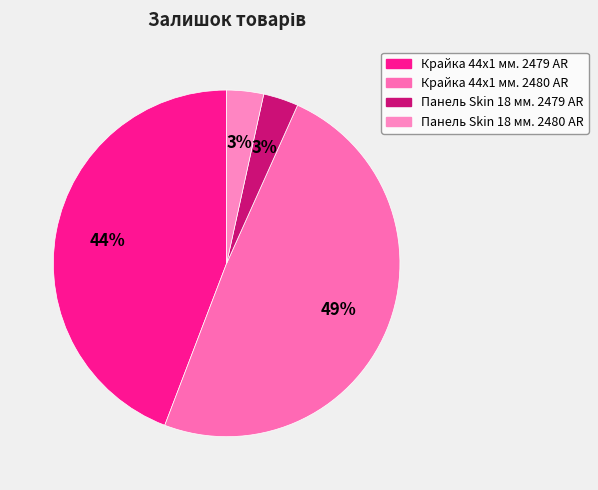

Rank the categories by value from highest to lowest.

Крайка 44x1 мм. 2480 AR, Крайка 44x1 мм. 2479 AR, Панель Skin 18 мм. 2480 AR, Панель Skin 18 мм. 2479 AR